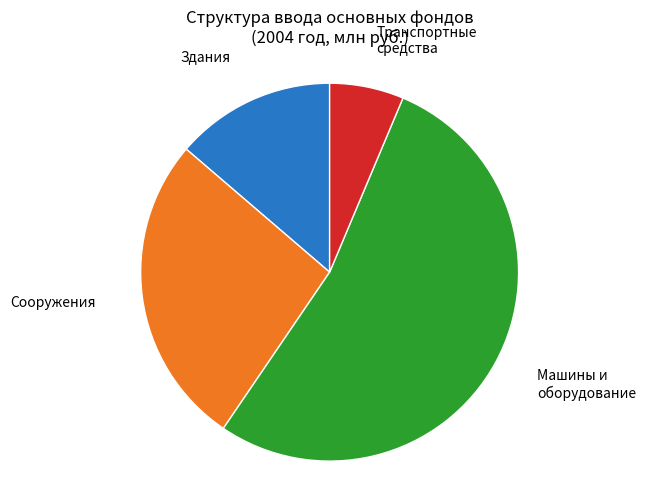

The Машины и оборудование slice represents 53% of the pie. True or false?

True